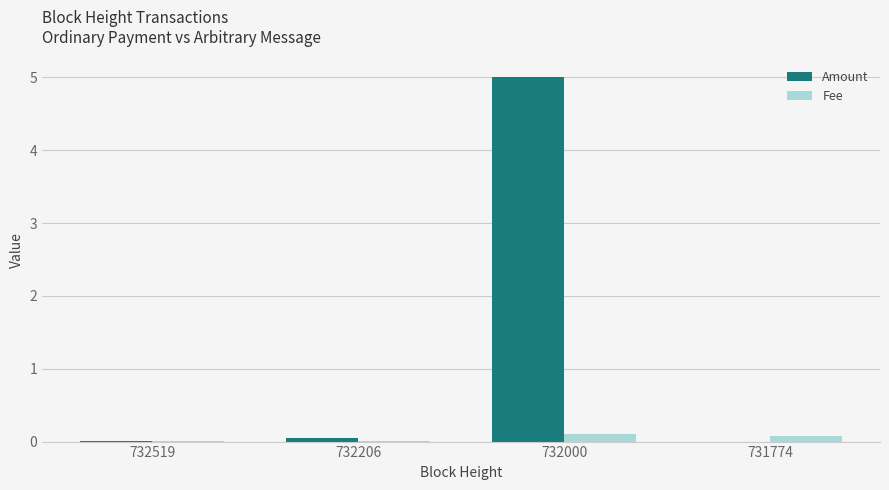

How many groups of bars are there?

4